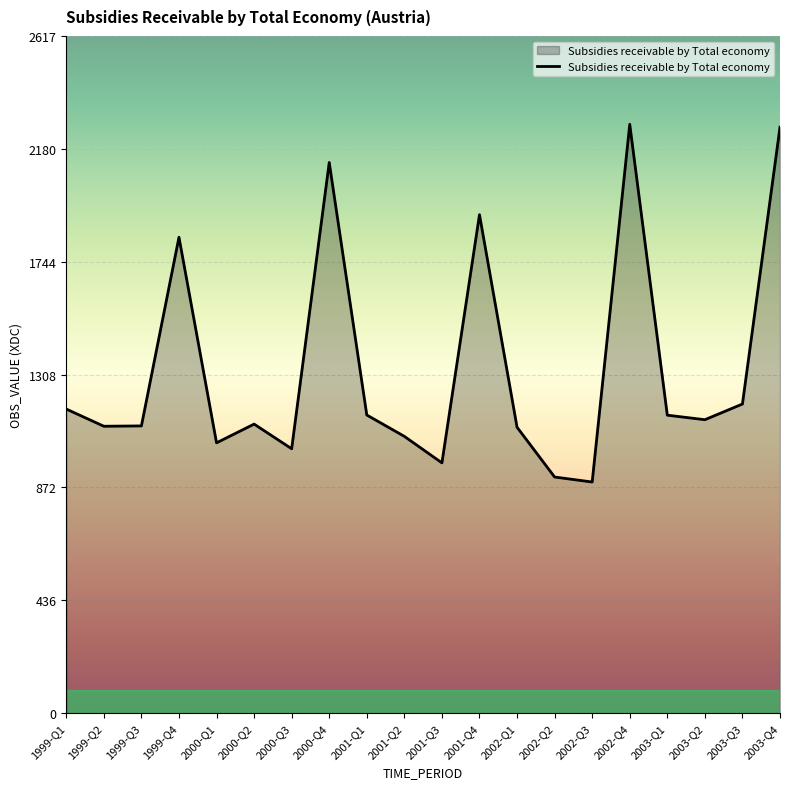

True or false: there are more than 0 points higher than both neighbors.

True